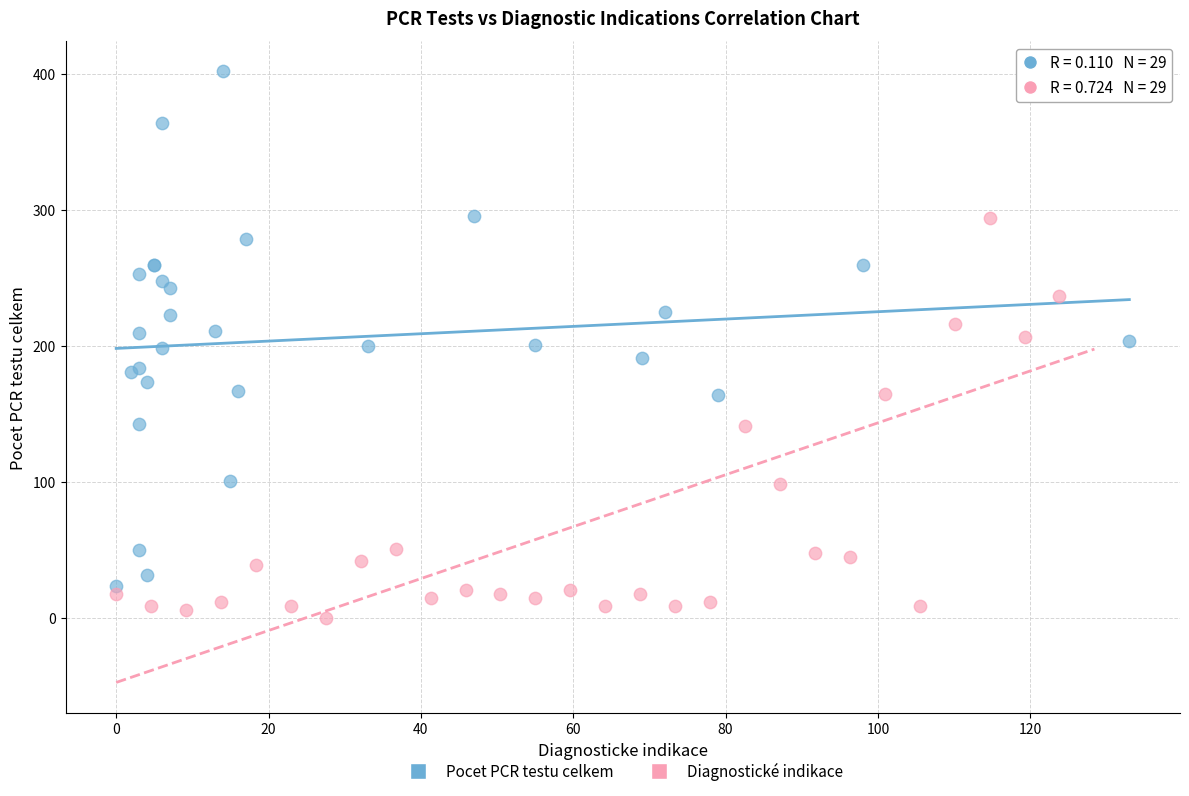

Which series contains the lowest Y value?

Diagnostické indikace